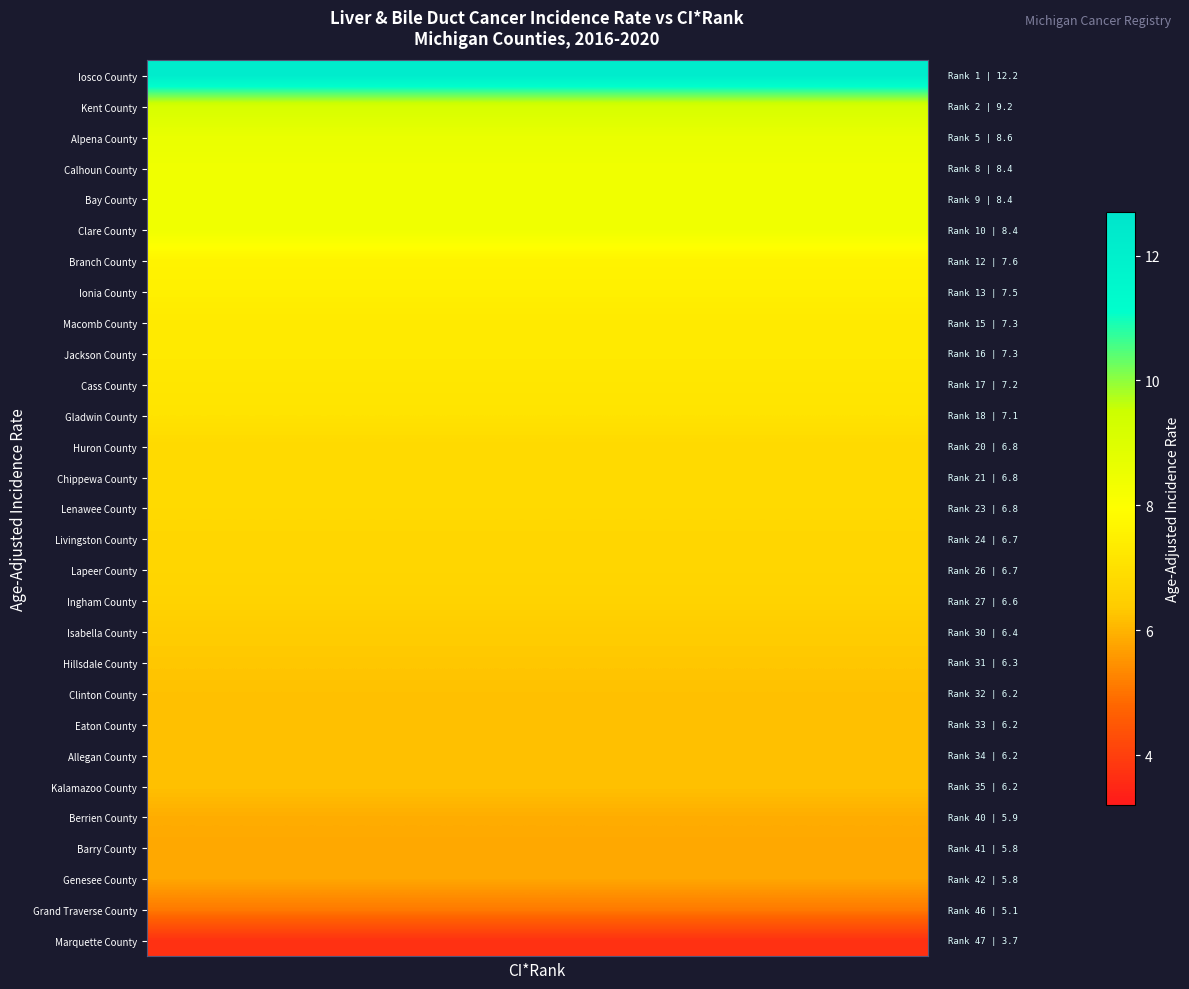

Reading right to left, transcribe all the data shown in this chart.

Iosco County: 12.2	12.2	12.2	12.2	12.2	12.2	12.2	12.2	12.2	12.2	12.2	12.2	12.2	12.2	12.2	12.2	12.2	12.2	12.2	12.2	12.2	12.2	12.2	12.2	12.2	12.2	12.2	12.2	12.2	12.2
Kent County: 9.2	9.2	9.2	9.2	9.2	9.2	9.2	9.2	9.2	9.2	9.2	9.2	9.2	9.2	9.2	9.2	9.2	9.2	9.2	9.2	9.2	9.2	9.2	9.2	9.2	9.2	9.2	9.2	9.2	9.2
Alpena County: 8.6	8.6	8.6	8.6	8.6	8.6	8.6	8.6	8.6	8.6	8.6	8.6	8.6	8.6	8.6	8.6	8.6	8.6	8.6	8.6	8.6	8.6	8.6	8.6	8.6	8.6	8.6	8.6	8.6	8.6
Calhoun County: 8.4	8.4	8.4	8.4	8.4	8.4	8.4	8.4	8.4	8.4	8.4	8.4	8.4	8.4	8.4	8.4	8.4	8.4	8.4	8.4	8.4	8.4	8.4	8.4	8.4	8.4	8.4	8.4	8.4	8.4
Bay County: 8.4	8.4	8.4	8.4	8.4	8.4	8.4	8.4	8.4	8.4	8.4	8.4	8.4	8.4	8.4	8.4	8.4	8.4	8.4	8.4	8.4	8.4	8.4	8.4	8.4	8.4	8.4	8.4	8.4	8.4
Clare County: 8.4	8.4	8.4	8.4	8.4	8.4	8.4	8.4	8.4	8.4	8.4	8.4	8.4	8.4	8.4	8.4	8.4	8.4	8.4	8.4	8.4	8.4	8.4	8.4	8.4	8.4	8.4	8.4	8.4	8.4
Branch County: 7.6	7.6	7.6	7.6	7.6	7.6	7.6	7.6	7.6	7.6	7.6	7.6	7.6	7.6	7.6	7.6	7.6	7.6	7.6	7.6	7.6	7.6	7.6	7.6	7.6	7.6	7.6	7.6	7.6	7.6
Ionia County: 7.5	7.5	7.5	7.5	7.5	7.5	7.5	7.5	7.5	7.5	7.5	7.5	7.5	7.5	7.5	7.5	7.5	7.5	7.5	7.5	7.5	7.5	7.5	7.5	7.5	7.5	7.5	7.5	7.5	7.5
Macomb County: 7.3	7.3	7.3	7.3	7.3	7.3	7.3	7.3	7.3	7.3	7.3	7.3	7.3	7.3	7.3	7.3	7.3	7.3	7.3	7.3	7.3	7.3	7.3	7.3	7.3	7.3	7.3	7.3	7.3	7.3
Jackson County: 7.3	7.3	7.3	7.3	7.3	7.3	7.3	7.3	7.3	7.3	7.3	7.3	7.3	7.3	7.3	7.3	7.3	7.3	7.3	7.3	7.3	7.3	7.3	7.3	7.3	7.3	7.3	7.3	7.3	7.3
Cass County: 7.2	7.2	7.2	7.2	7.2	7.2	7.2	7.2	7.2	7.2	7.2	7.2	7.2	7.2	7.2	7.2	7.2	7.2	7.2	7.2	7.2	7.2	7.2	7.2	7.2	7.2	7.2	7.2	7.2	7.2
Gladwin County: 7.1	7.1	7.1	7.1	7.1	7.1	7.1	7.1	7.1	7.1	7.1	7.1	7.1	7.1	7.1	7.1	7.1	7.1	7.1	7.1	7.1	7.1	7.1	7.1	7.1	7.1	7.1	7.1	7.1	7.1
Huron County: 6.8	6.8	6.8	6.8	6.8	6.8	6.8	6.8	6.8	6.8	6.8	6.8	6.8	6.8	6.8	6.8	6.8	6.8	6.8	6.8	6.8	6.8	6.8	6.8	6.8	6.8	6.8	6.8	6.8	6.8
Chippewa County: 6.8	6.8	6.8	6.8	6.8	6.8	6.8	6.8	6.8	6.8	6.8	6.8	6.8	6.8	6.8	6.8	6.8	6.8	6.8	6.8	6.8	6.8	6.8	6.8	6.8	6.8	6.8	6.8	6.8	6.8
Lenawee County: 6.8	6.8	6.8	6.8	6.8	6.8	6.8	6.8	6.8	6.8	6.8	6.8	6.8	6.8	6.8	6.8	6.8	6.8	6.8	6.8	6.8	6.8	6.8	6.8	6.8	6.8	6.8	6.8	6.8	6.8
Livingston County: 6.7	6.7	6.7	6.7	6.7	6.7	6.7	6.7	6.7	6.7	6.7	6.7	6.7	6.7	6.7	6.7	6.7	6.7	6.7	6.7	6.7	6.7	6.7	6.7	6.7	6.7	6.7	6.7	6.7	6.7
Lapeer County: 6.7	6.7	6.7	6.7	6.7	6.7	6.7	6.7	6.7	6.7	6.7	6.7	6.7	6.7	6.7	6.7	6.7	6.7	6.7	6.7	6.7	6.7	6.7	6.7	6.7	6.7	6.7	6.7	6.7	6.7
Ingham County: 6.6	6.6	6.6	6.6	6.6	6.6	6.6	6.6	6.6	6.6	6.6	6.6	6.6	6.6	6.6	6.6	6.6	6.6	6.6	6.6	6.6	6.6	6.6	6.6	6.6	6.6	6.6	6.6	6.6	6.6
Isabella County: 6.4	6.4	6.4	6.4	6.4	6.4	6.4	6.4	6.4	6.4	6.4	6.4	6.4	6.4	6.4	6.4	6.4	6.4	6.4	6.4	6.4	6.4	6.4	6.4	6.4	6.4	6.4	6.4	6.4	6.4
Hillsdale County: 6.3	6.3	6.3	6.3	6.3	6.3	6.3	6.3	6.3	6.3	6.3	6.3	6.3	6.3	6.3	6.3	6.3	6.3	6.3	6.3	6.3	6.3	6.3	6.3	6.3	6.3	6.3	6.3	6.3	6.3
Clinton County: 6.2	6.2	6.2	6.2	6.2	6.2	6.2	6.2	6.2	6.2	6.2	6.2	6.2	6.2	6.2	6.2	6.2	6.2	6.2	6.2	6.2	6.2	6.2	6.2	6.2	6.2	6.2	6.2	6.2	6.2
Eaton County: 6.2	6.2	6.2	6.2	6.2	6.2	6.2	6.2	6.2	6.2	6.2	6.2	6.2	6.2	6.2	6.2	6.2	6.2	6.2	6.2	6.2	6.2	6.2	6.2	6.2	6.2	6.2	6.2	6.2	6.2
Allegan County: 6.2	6.2	6.2	6.2	6.2	6.2	6.2	6.2	6.2	6.2	6.2	6.2	6.2	6.2	6.2	6.2	6.2	6.2	6.2	6.2	6.2	6.2	6.2	6.2	6.2	6.2	6.2	6.2	6.2	6.2
Kalamazoo County: 6.2	6.2	6.2	6.2	6.2	6.2	6.2	6.2	6.2	6.2	6.2	6.2	6.2	6.2	6.2	6.2	6.2	6.2	6.2	6.2	6.2	6.2	6.2	6.2	6.2	6.2	6.2	6.2	6.2	6.2
Berrien County: 5.9	5.9	5.9	5.9	5.9	5.9	5.9	5.9	5.9	5.9	5.9	5.9	5.9	5.9	5.9	5.9	5.9	5.9	5.9	5.9	5.9	5.9	5.9	5.9	5.9	5.9	5.9	5.9	5.9	5.9
Barry County: 5.8	5.8	5.8	5.8	5.8	5.8	5.8	5.8	5.8	5.8	5.8	5.8	5.8	5.8	5.8	5.8	5.8	5.8	5.8	5.8	5.8	5.8	5.8	5.8	5.8	5.8	5.8	5.8	5.8	5.8
Genesee County: 5.8	5.8	5.8	5.8	5.8	5.8	5.8	5.8	5.8	5.8	5.8	5.8	5.8	5.8	5.8	5.8	5.8	5.8	5.8	5.8	5.8	5.8	5.8	5.8	5.8	5.8	5.8	5.8	5.8	5.8
Grand Traverse County: 5.1	5.1	5.1	5.1	5.1	5.1	5.1	5.1	5.1	5.1	5.1	5.1	5.1	5.1	5.1	5.1	5.1	5.1	5.1	5.1	5.1	5.1	5.1	5.1	5.1	5.1	5.1	5.1	5.1	5.1
Marquette County: 3.7	3.7	3.7	3.7	3.7	3.7	3.7	3.7	3.7	3.7	3.7	3.7	3.7	3.7	3.7	3.7	3.7	3.7	3.7	3.7	3.7	3.7	3.7	3.7	3.7	3.7	3.7	3.7	3.7	3.7